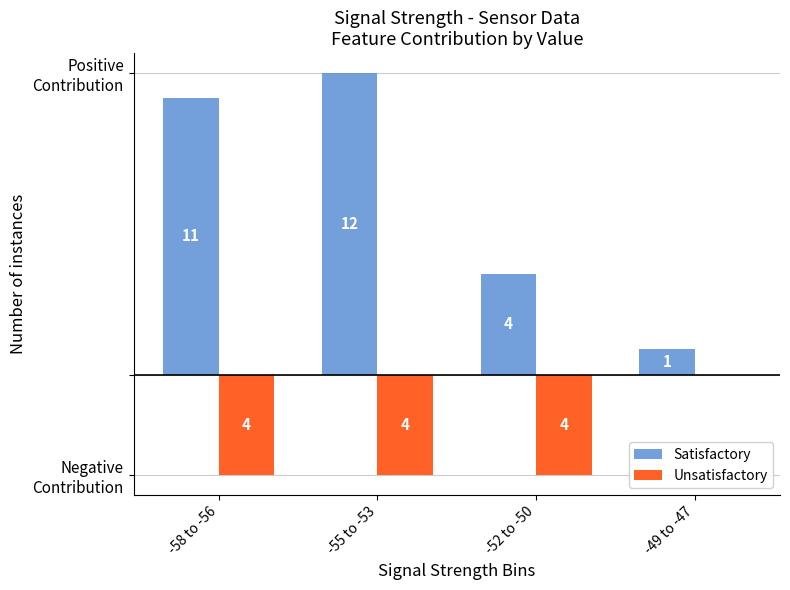

What is the maximum value shown in the chart?

12